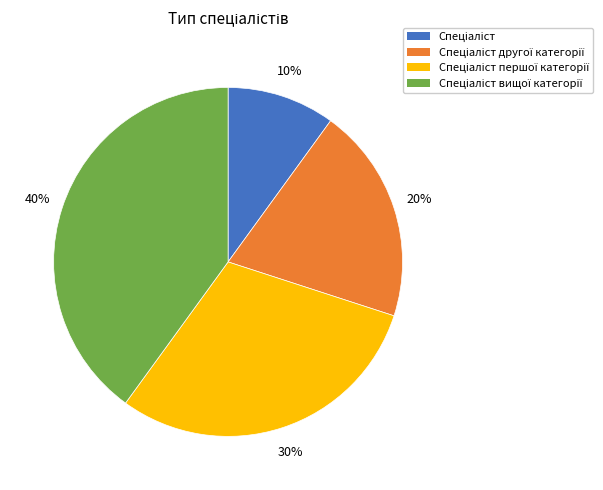

To the nearest percent, what is the average slice percentage?

25%